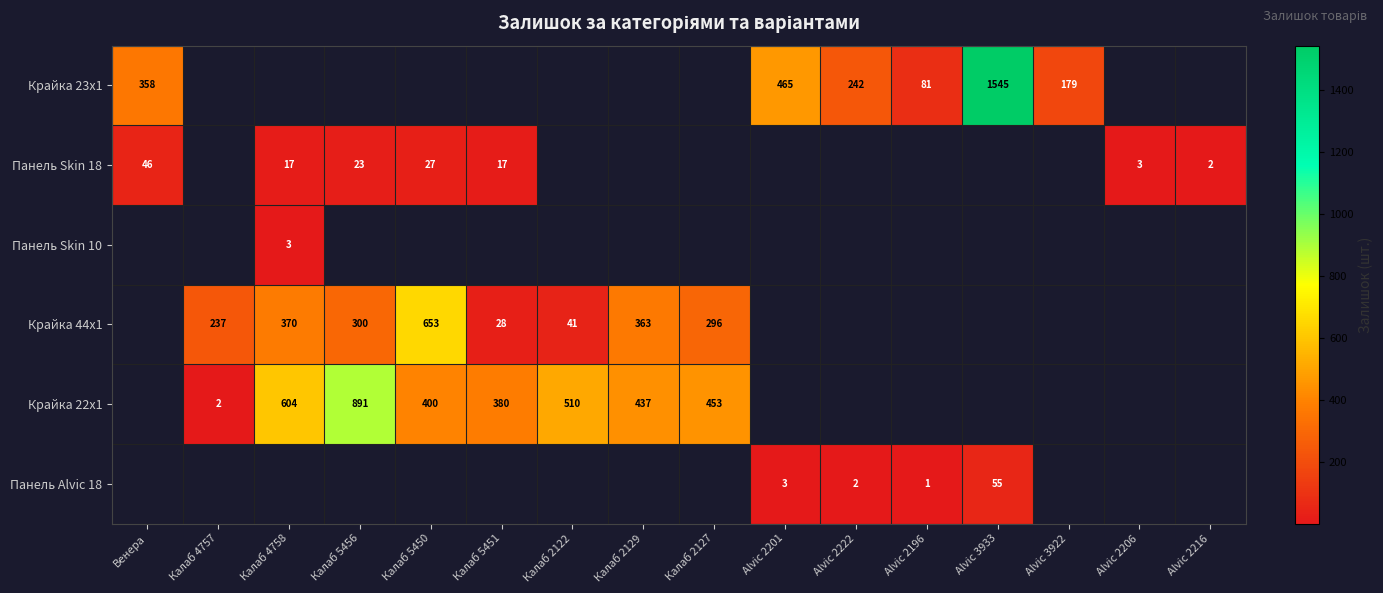

True or false: Крайка 44x1 has a value of 161 at Калаб 4757.

False